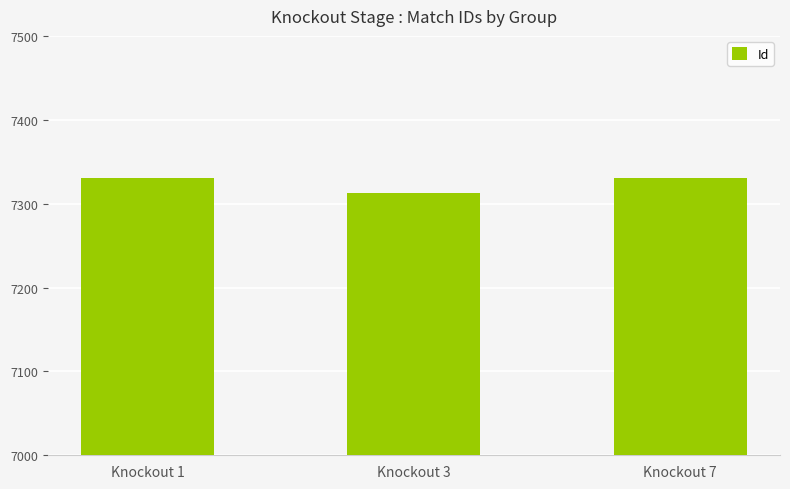

The chart shows a value of 9950 at Knockout 7. True or false?

False